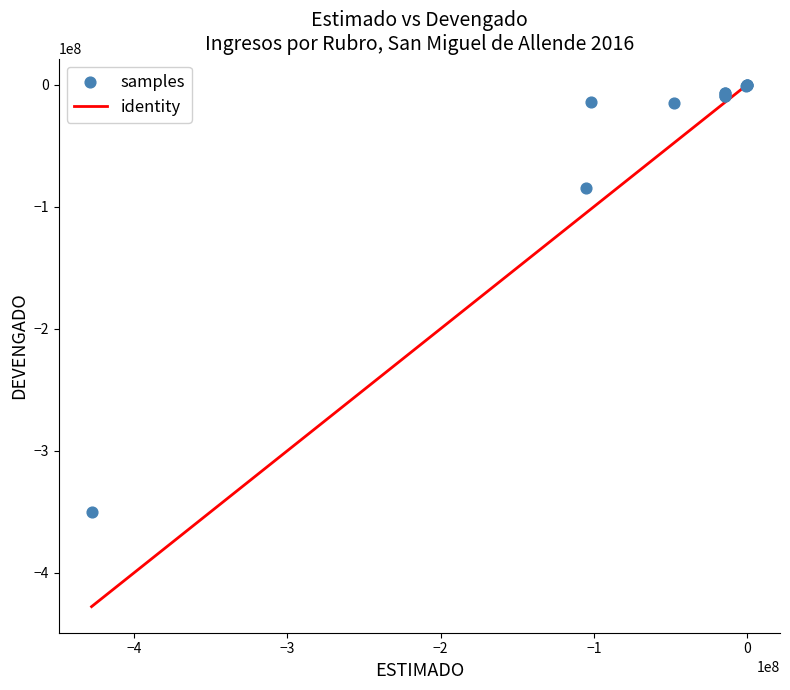

What Y value in the scatter plot is closest to -175040648?

-85041761.7